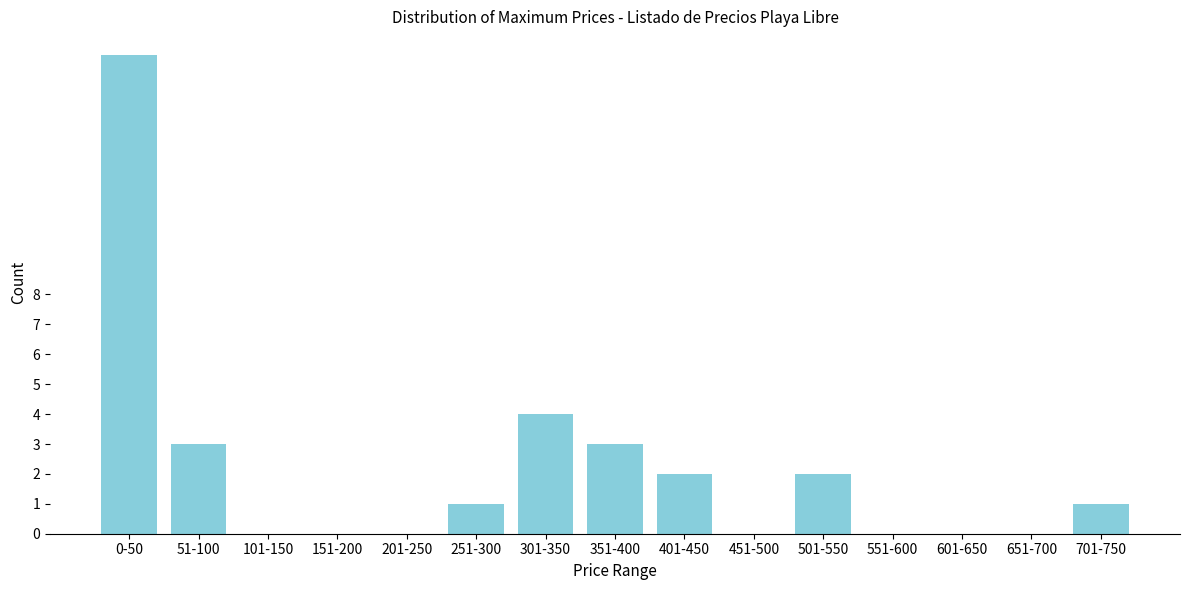

Reading left to right, list all the values displayed in this chart.

0-50=16	51-100=3	101-150=0	151-200=0	201-250=0	251-300=1	301-350=4	351-400=3	401-450=2	451-500=0	501-550=2	551-600=0	601-650=0	651-700=0	701-750=1